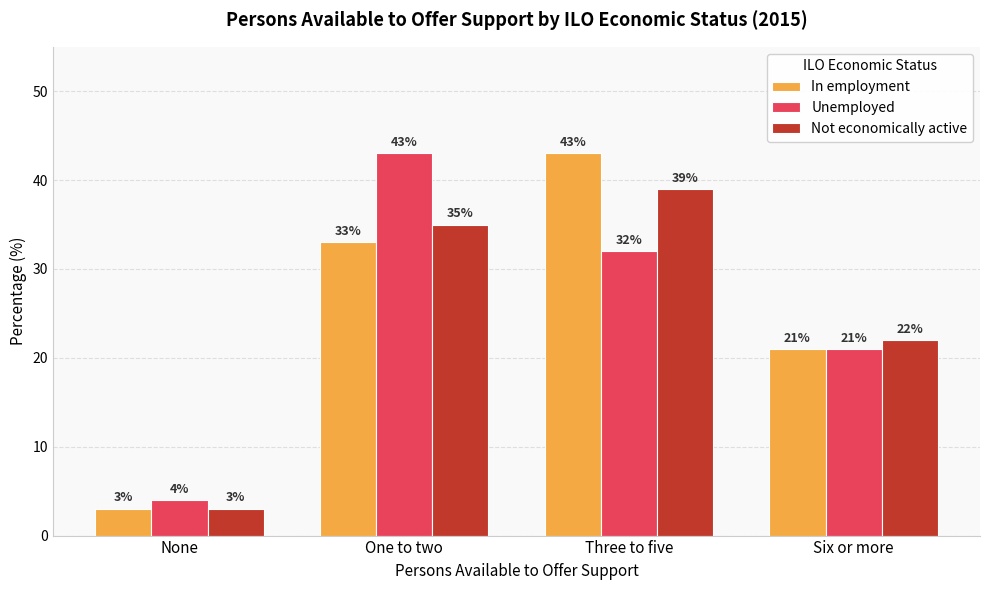

Which category has the lowest value in the Unemployed series?

None